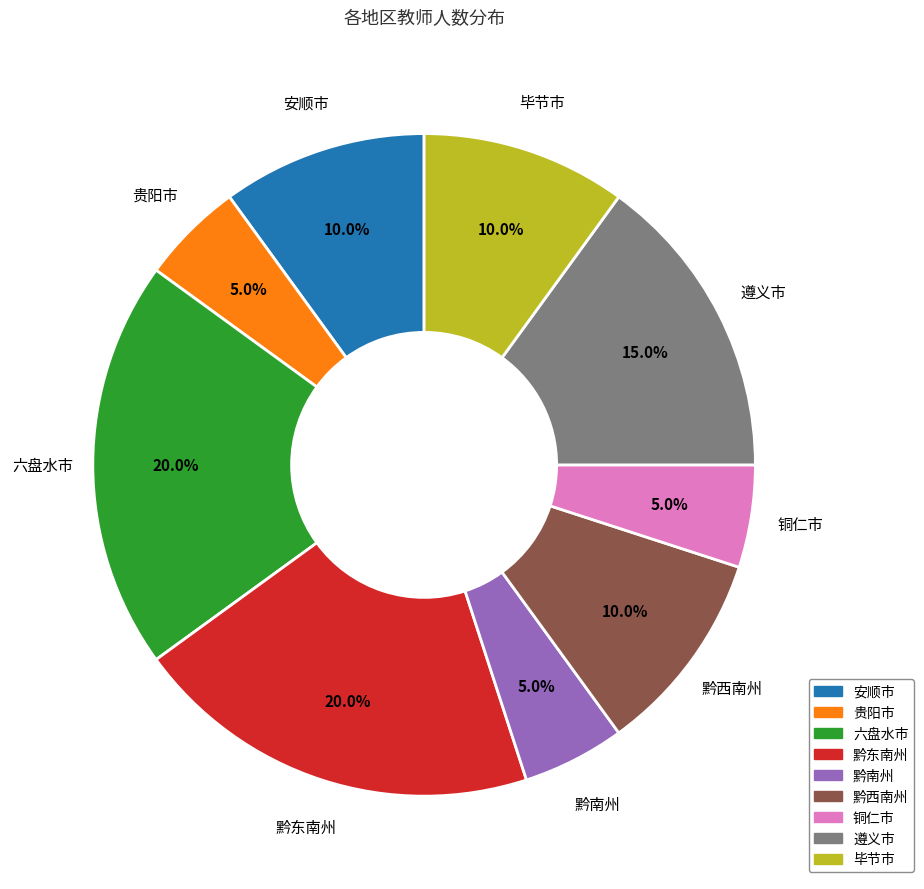

How many segments does this pie chart have?

9